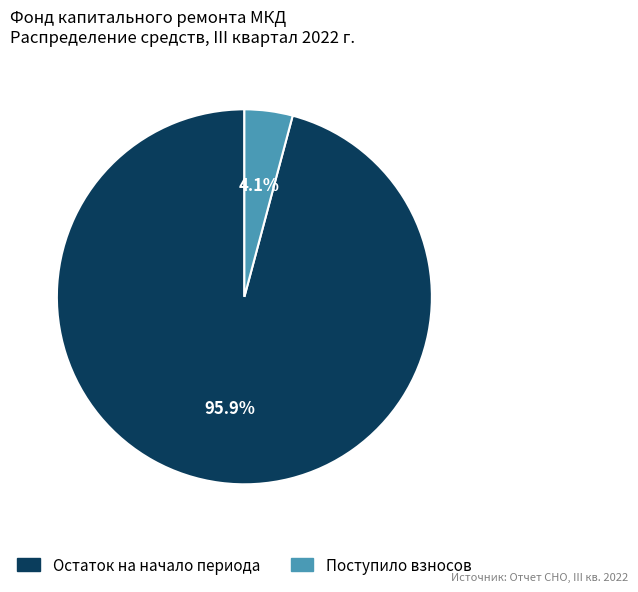

Combined, what portion of the pie is Поступило взносов and Остаток на начало периода?

100.0%